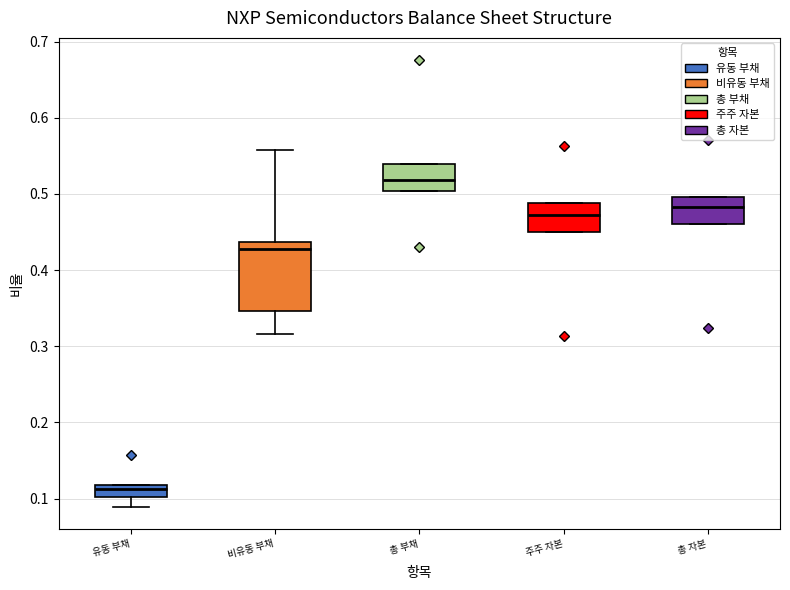

Reading left to right, transcribe this box plot: for each box, give where its median line is, the range the box spans, and where its two whiskers end, as read against the y-axis. The values are not printed on the chart, so give them approximately, as read against the axis.

유동 부채: median 0.11, box 0.10 to 0.12, whiskers 0.09 to 0.12
비유동 부채: median 0.43, box 0.35 to 0.44, whiskers 0.32 to 0.56
총 부채: median 0.52, box 0.50 to 0.54, whiskers 0.50 to 0.54
주주 자본: median 0.47, box 0.45 to 0.49, whiskers 0.45 to 0.49
총 자본: median 0.48, box 0.46 to 0.50, whiskers 0.46 to 0.50